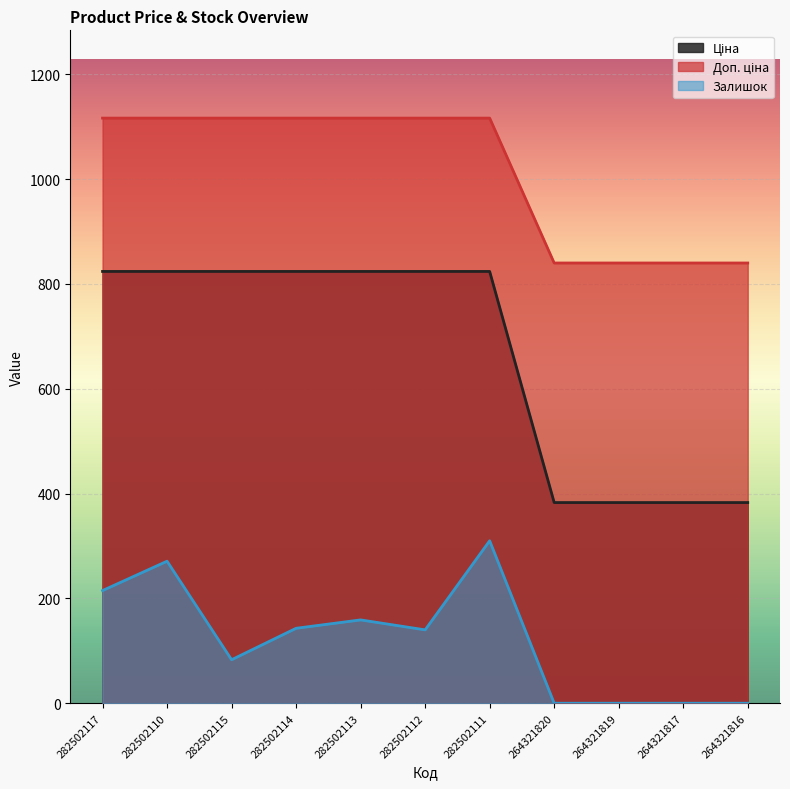

True or false: Залишок has a value of -190.3 at 264321819.

False